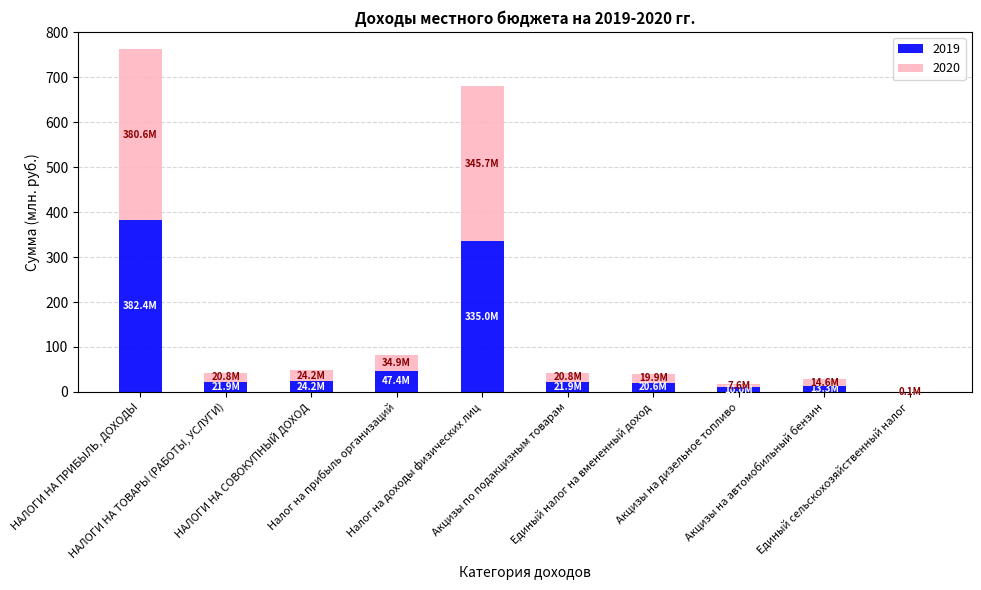

What is the sum of all 2019 values?

877.2